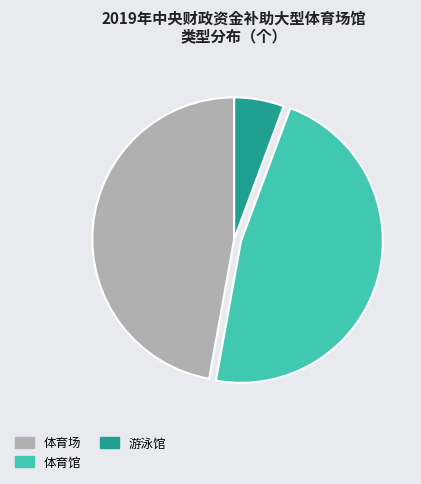

Which has a higher value, 体育馆 or 游泳馆?

体育馆